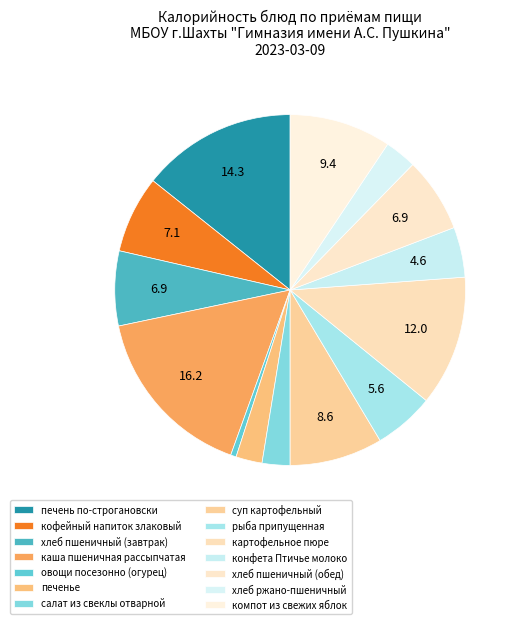

To the nearest percent, what portion does конфета Птичье молоко represent?

5%